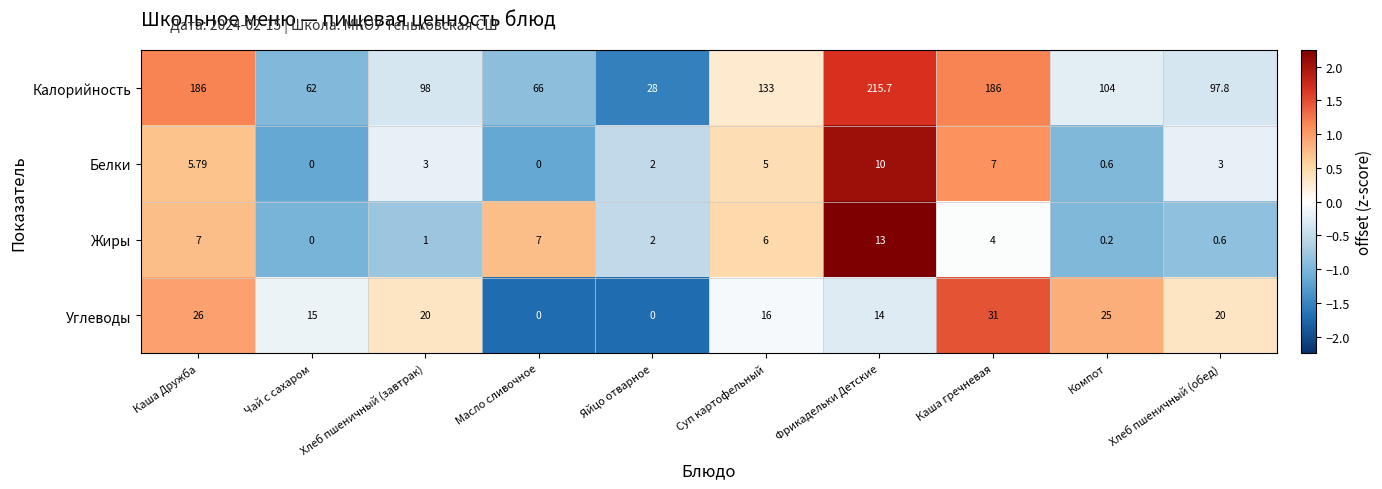

Rank the series by their maximum value, from lowest to highest.

Белки, Жиры, Углеводы, Калорийность